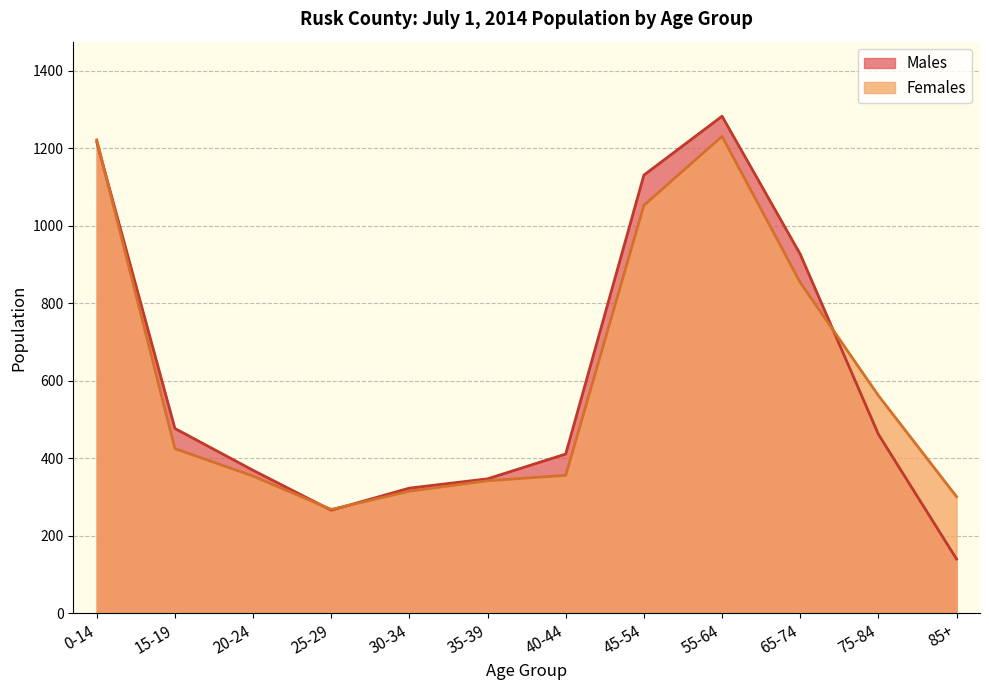

Is the value of Females at 85+ greater than the value of Males at 30-34?

No